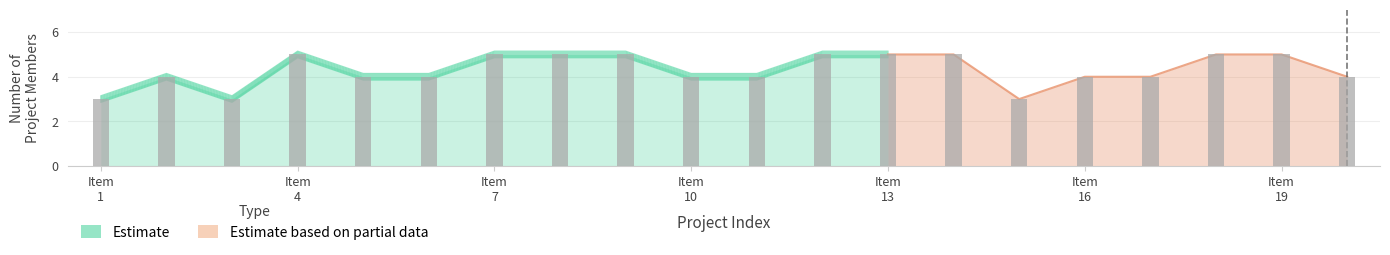

At which category does the chart reach its peak across all series?

Item 4